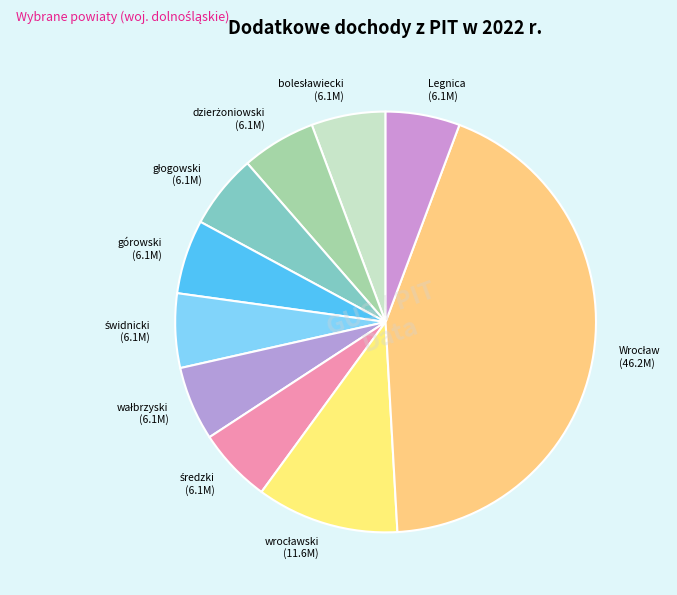

Is there any slice that represents more than half of the pie?

No